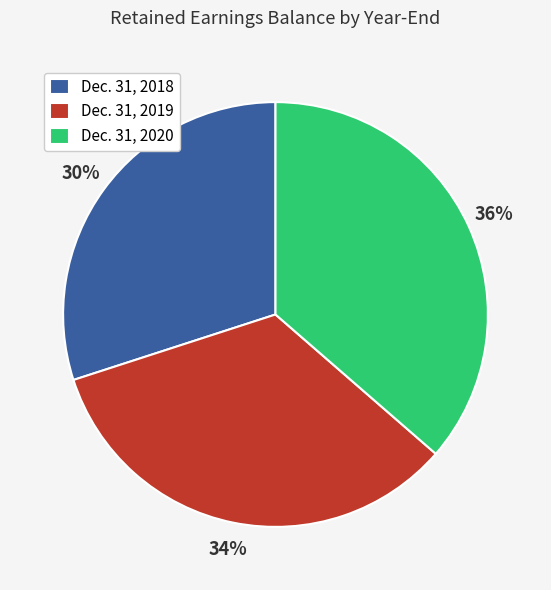

To the nearest percent, what is the average slice percentage?

33%